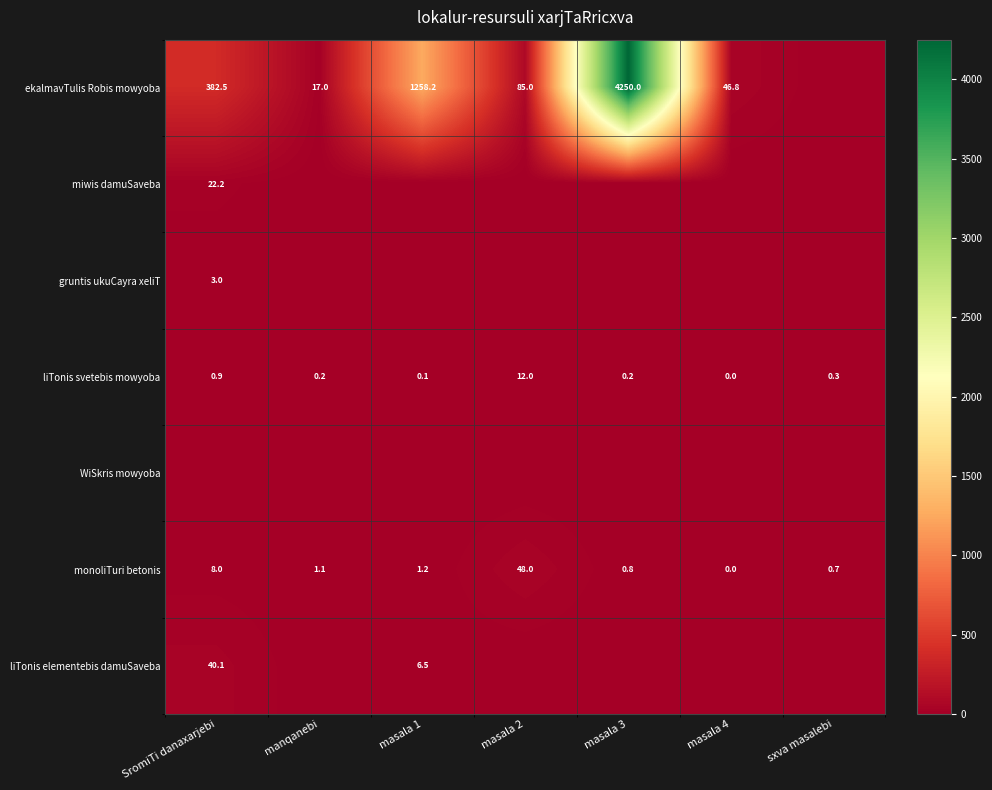

At which category is the sum across all series the highest?

masala 3